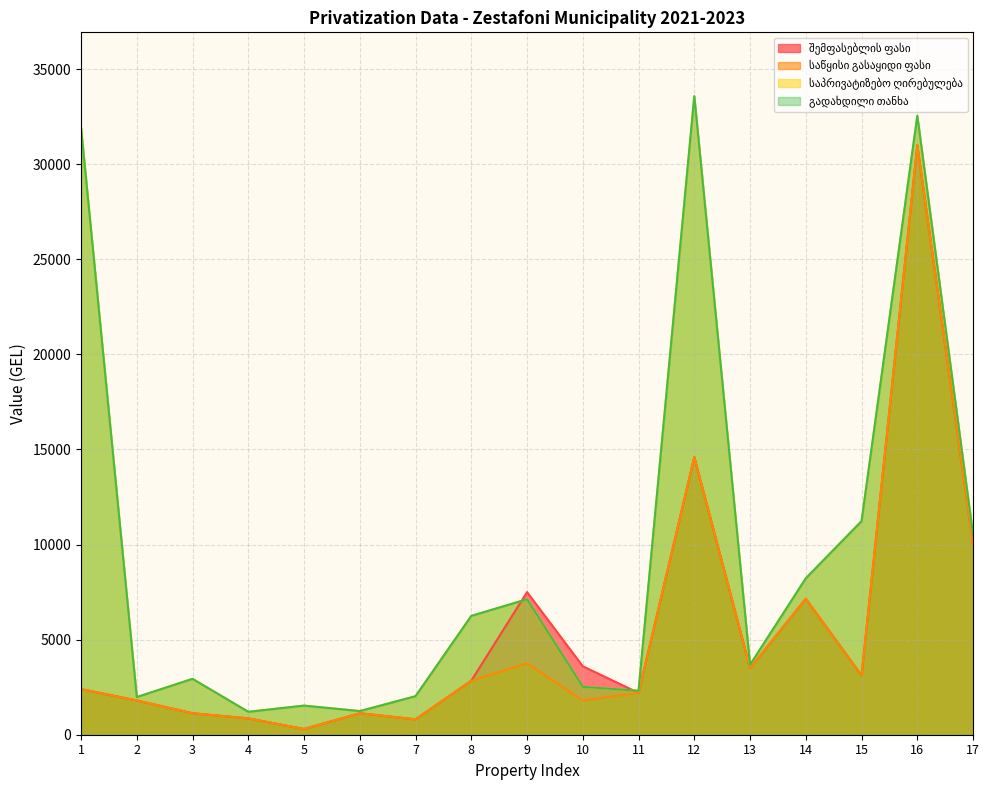

At which category is the sum across all series the highest?

16